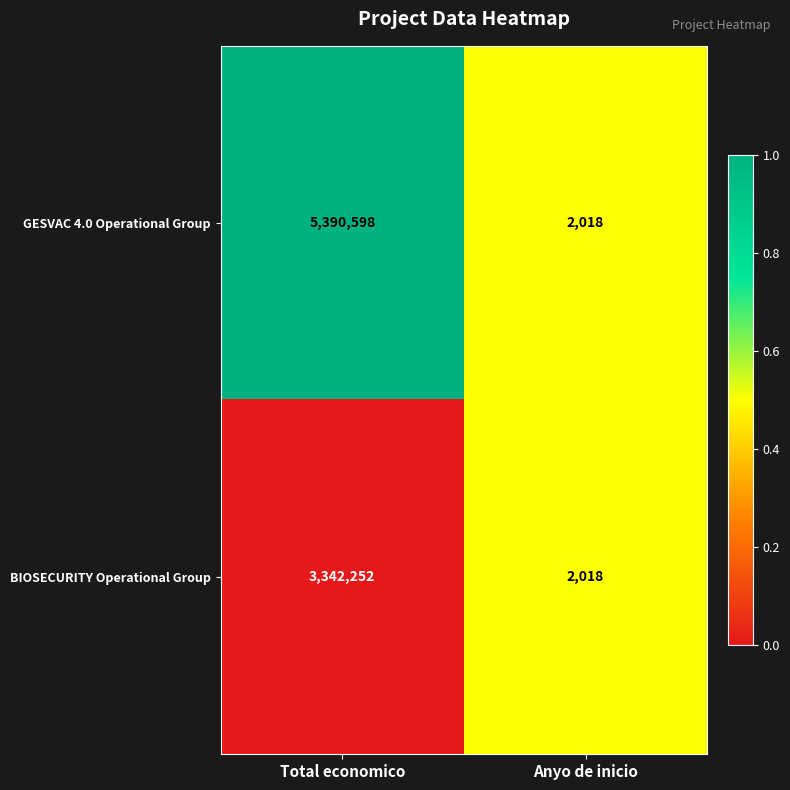

What is the difference between the GESVAC 4.0 Operational Group values at Total economico and Anyo de inicio?

5388580